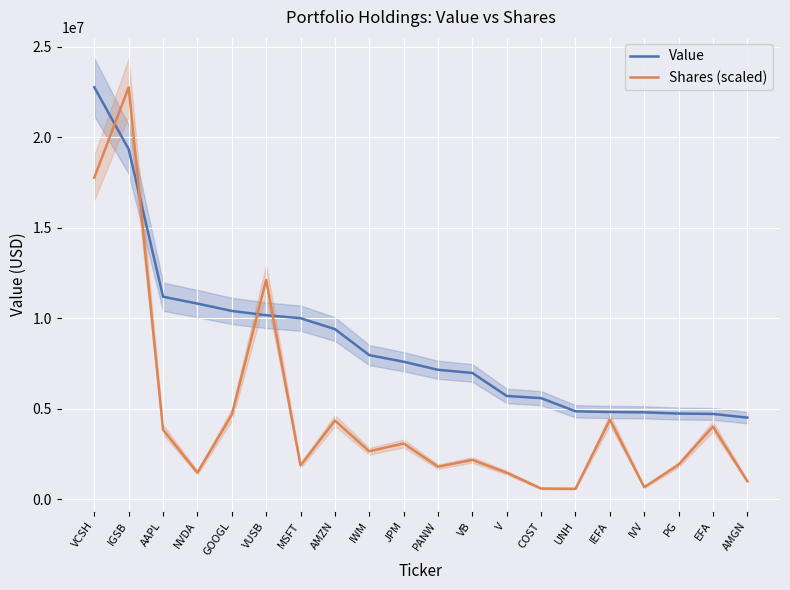

What is the label of the 4th point from the right?

IVV